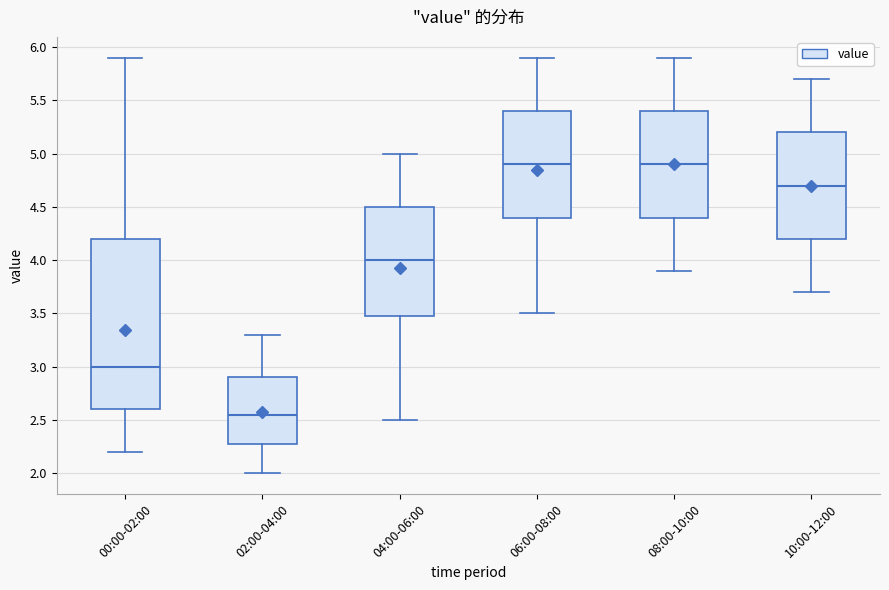

Reading left to right, transcribe this box plot: for each box, give where its median line is, the range the box spans, and where its two whiskers end, as read against the y-axis. The values are not printed on the chart, so give them approximately, as read against the axis.

00:00-02:00: median 3.00, box 2.60 to 4.20, whiskers 2.20 to 5.90
02:00-04:00: median 2.55, box 2.30 to 2.90, whiskers 2.00 to 3.30
04:00-06:00: median 4.00, box 3.50 to 4.50, whiskers 2.50 to 5.00
06:00-08:00: median 4.90, box 4.40 to 5.40, whiskers 3.50 to 5.90
08:00-10:00: median 4.90, box 4.40 to 5.40, whiskers 3.90 to 5.90
10:00-12:00: median 4.70, box 4.20 to 5.20, whiskers 3.70 to 5.70